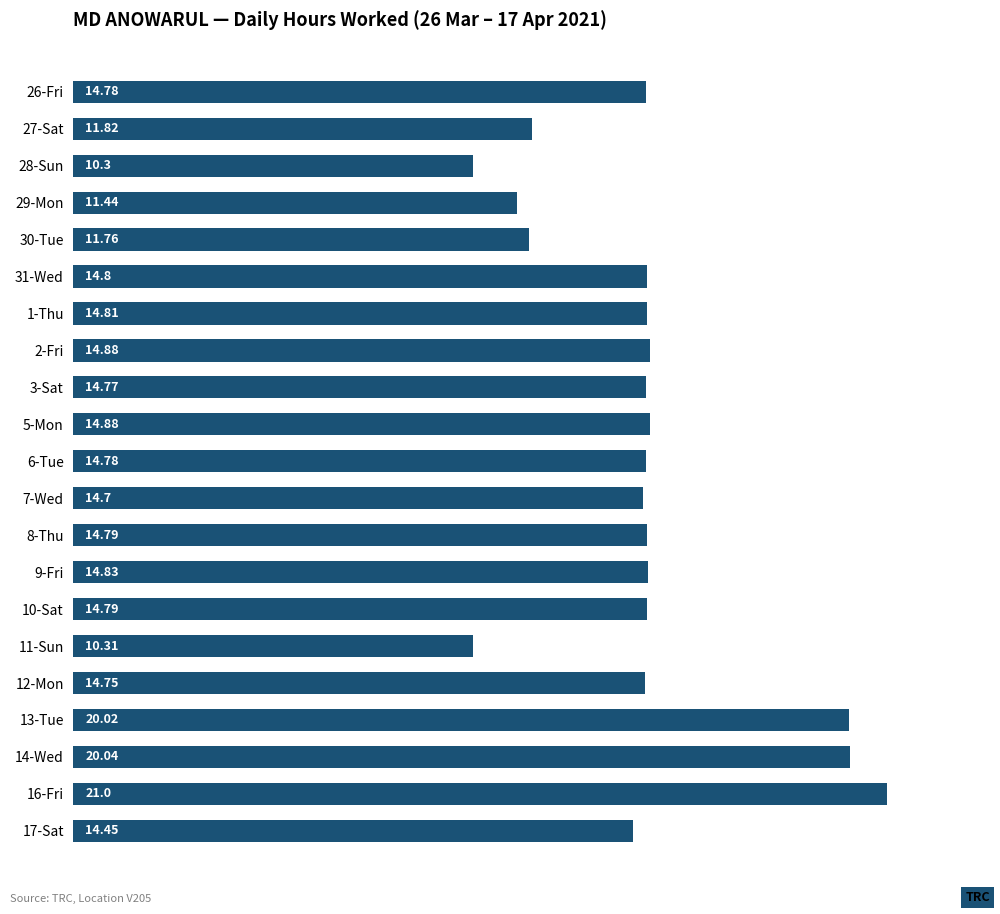

How many bars are there in total?

21